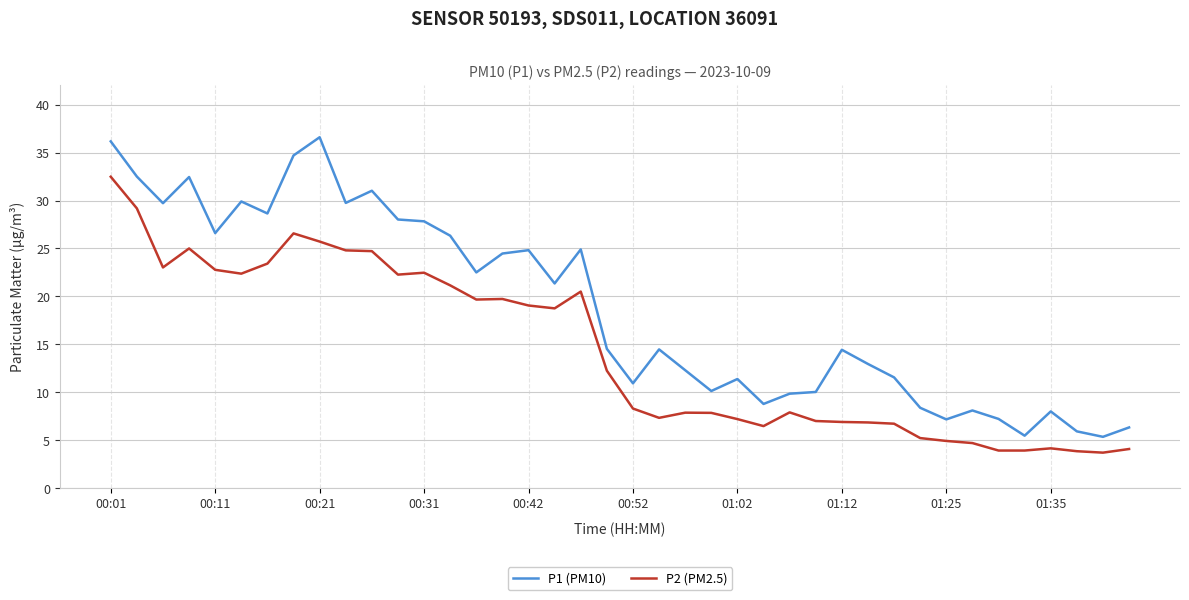

List the series in order of their overall mean, highest first.

P1 (PM10), P2 (PM2.5)